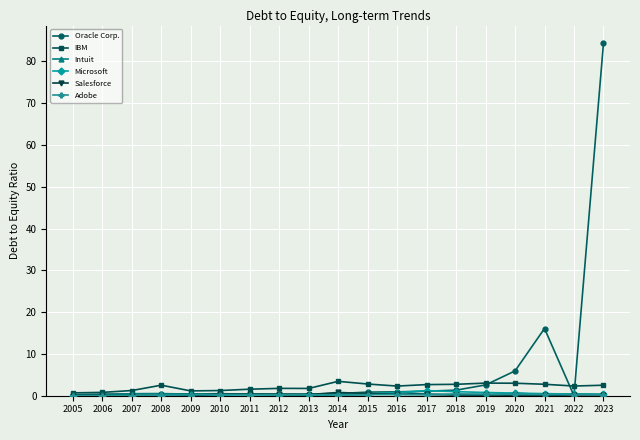

At which category does the chart reach its peak across all series?

2023